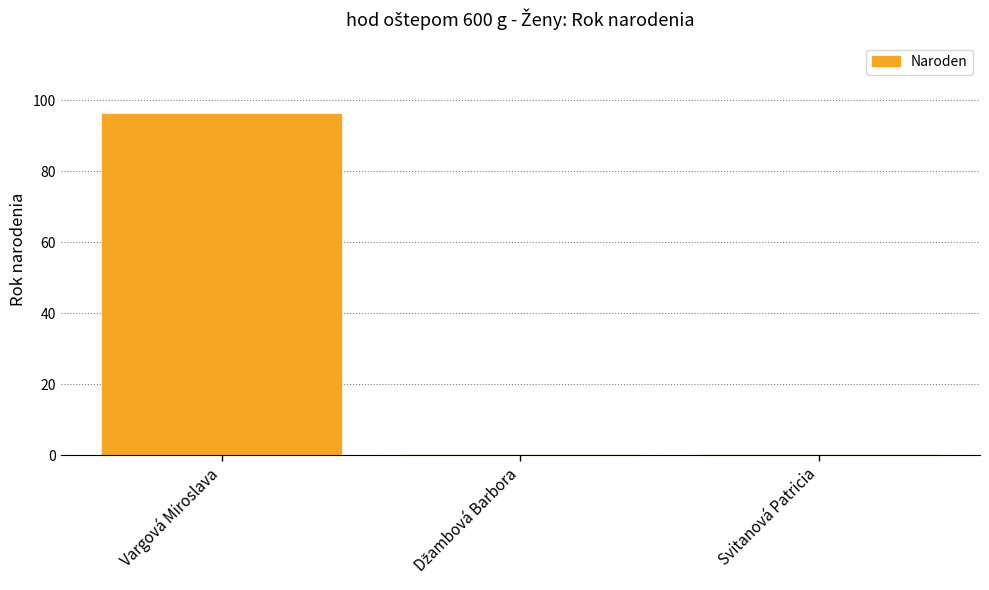

What is the maximum value shown in the chart?

96